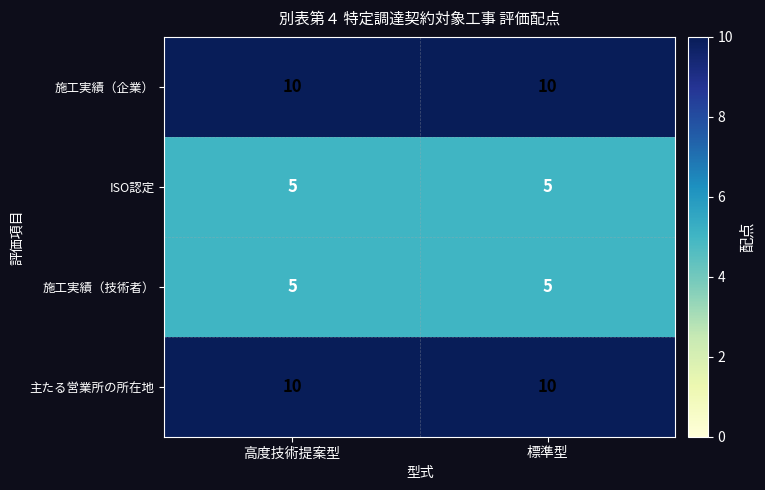

What is the difference between the highest and lowest values at 高度技術提案型?

5